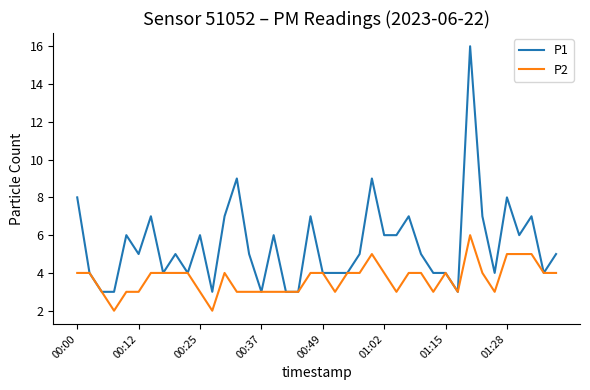

List the series in order of their overall mean, highest first.

P1, P2